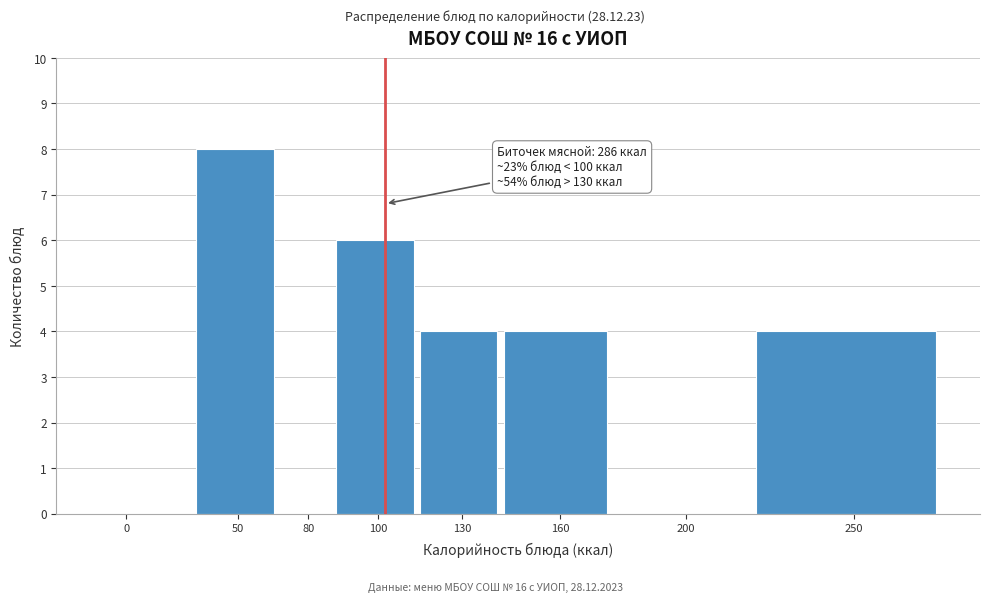

Reading left to right, what are all the values shown in this chart?

0=0	50=8	80=0	100=6	130=4	160=4	200=0	250=4